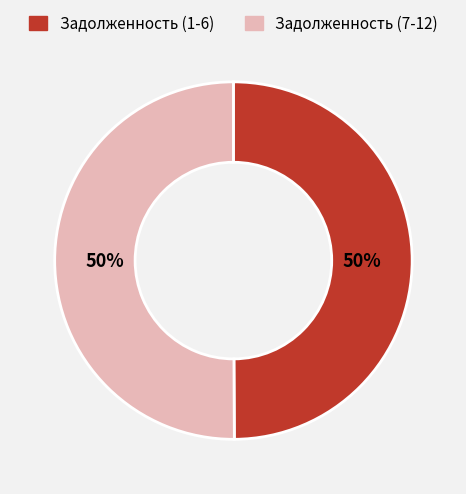

To the nearest percent, what percentage of the pie is Задолженность (1-6)?

50%